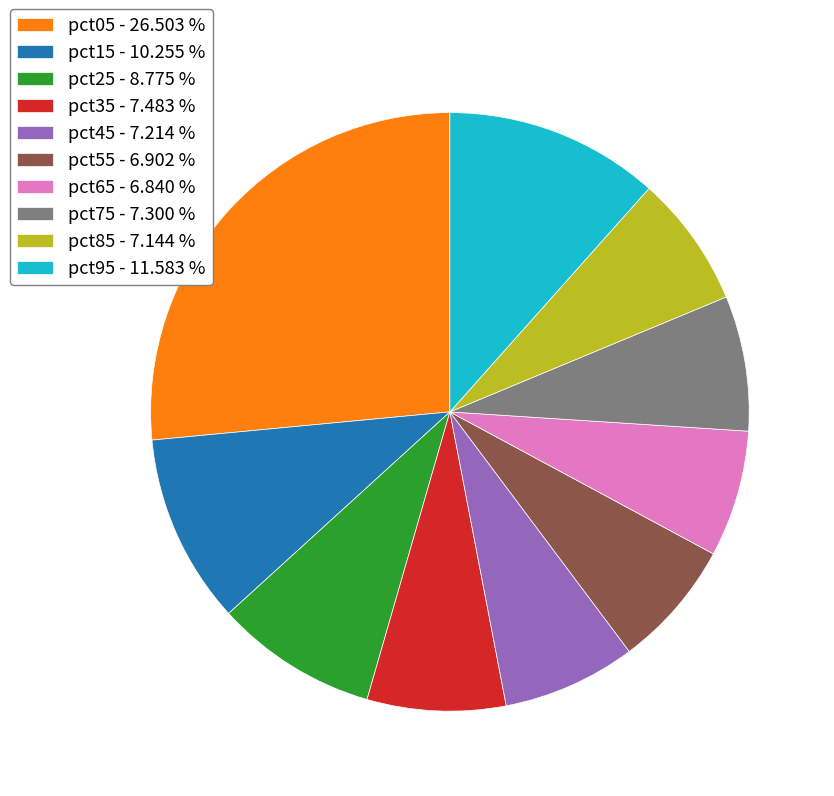

Combined, do pct65 - 6.840 % and pct55 - 6.902 % account for over 50%?

No